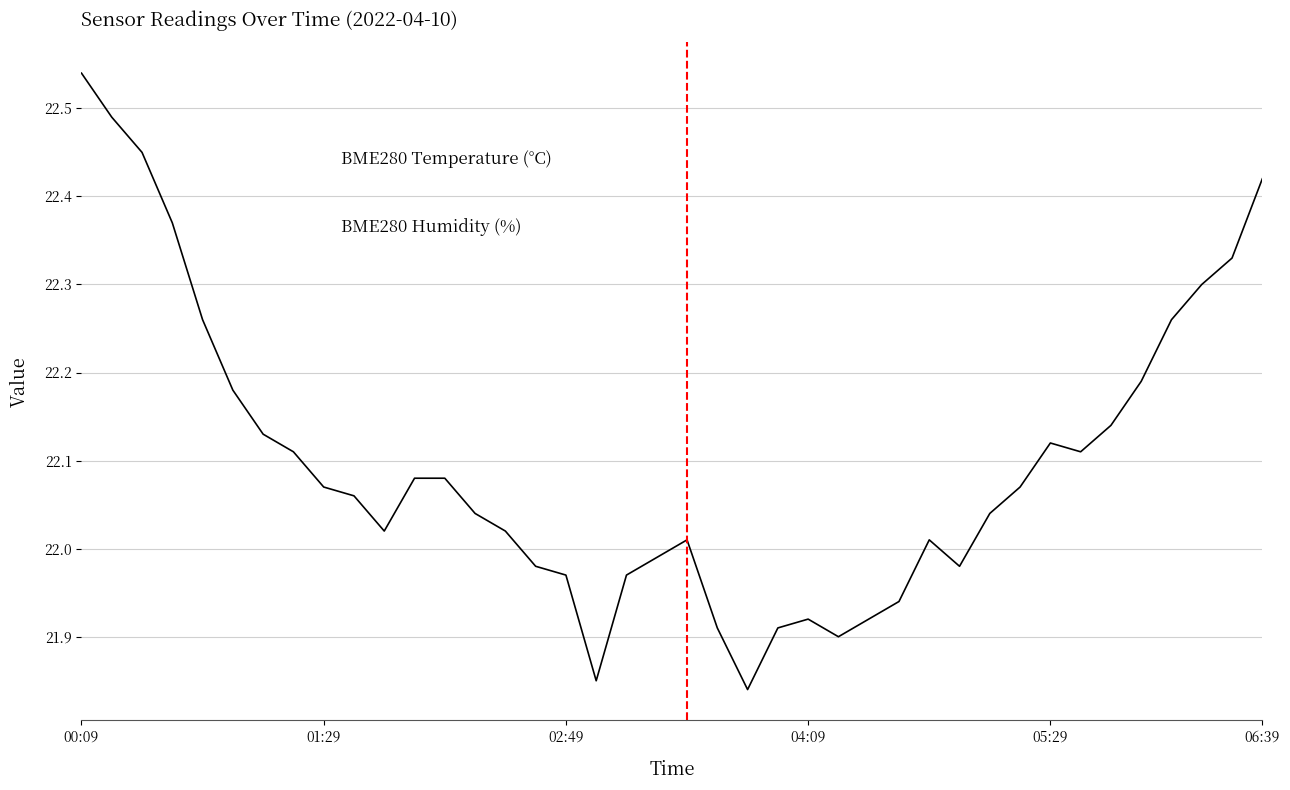

Which label corresponds to the largest value in the chart?

00:09